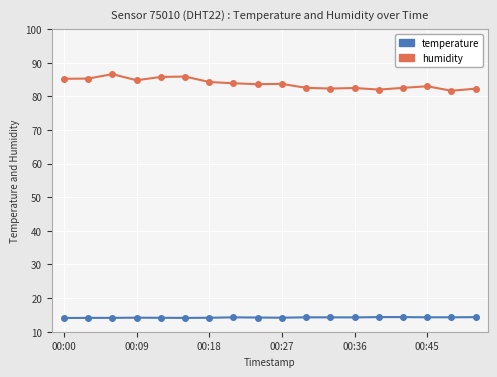

True or false: humidity and temperature intersect in this chart.

False